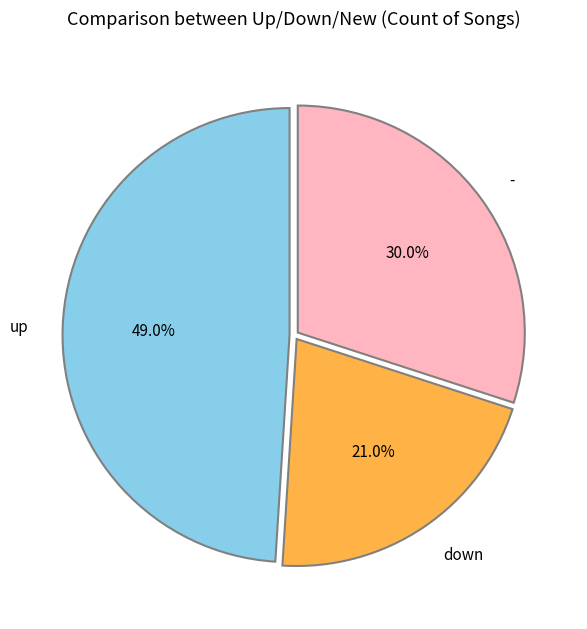

To the nearest percent, what is the difference between the largest and smallest slice percentages?

28%